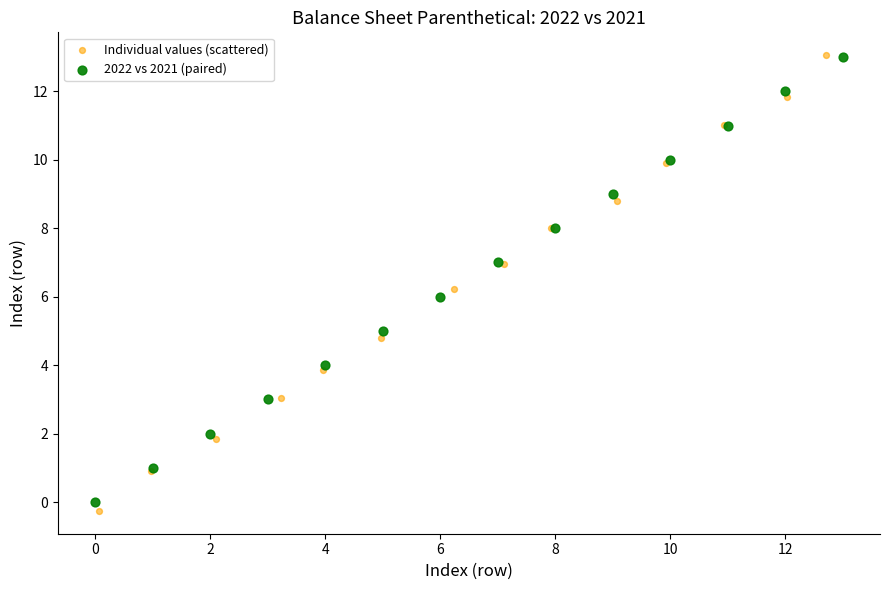

Which series has the widest spread of Y values?

Individual values (scattered)